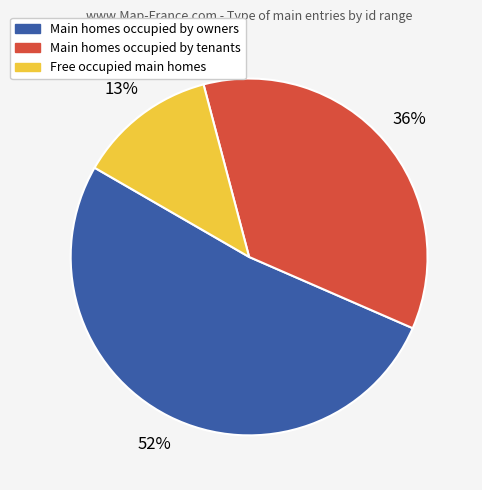

To the nearest percent, what is the difference between the largest and smallest slice percentages?

39%